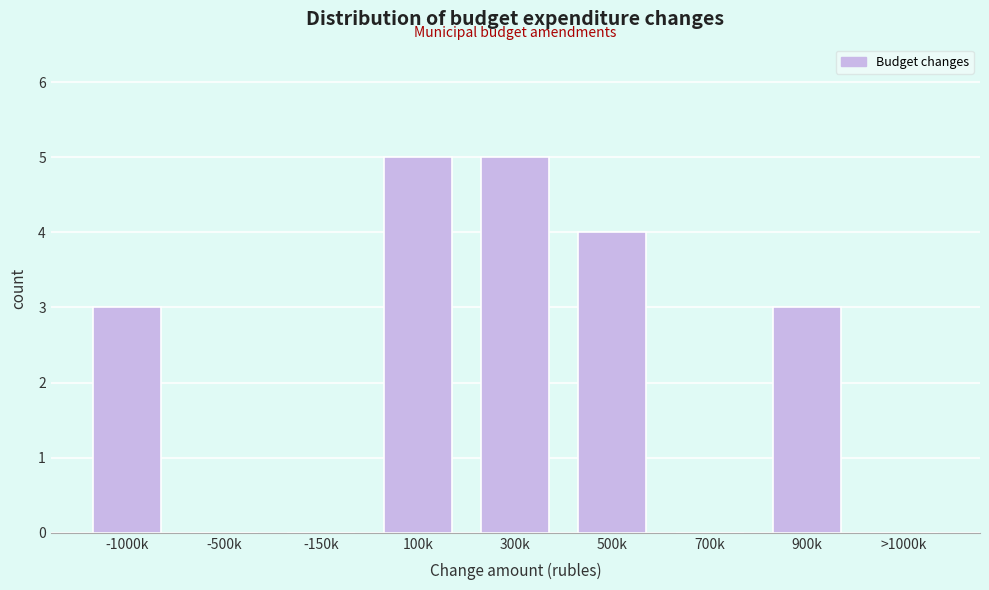

Reading right to left, extract all data points from this chart.

>1000k=0	900k=3	700k=0	500k=4	300k=5	100k=5	-150k=0	-500k=0	-1000k=3